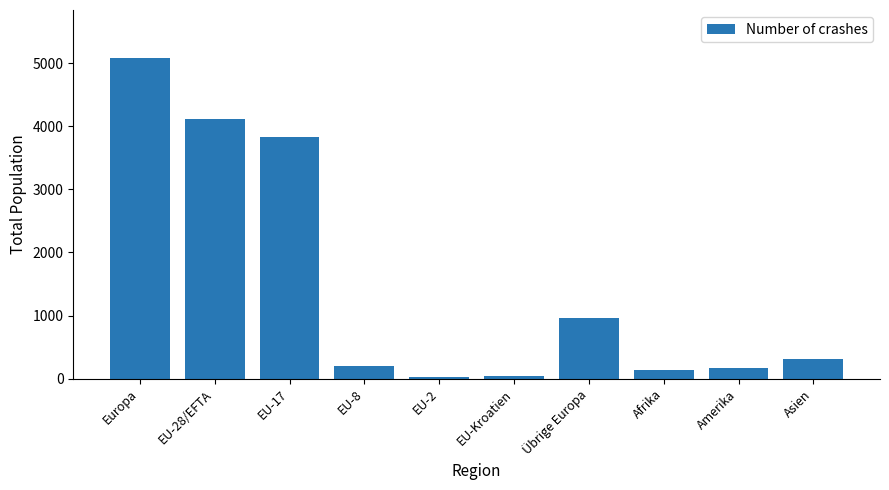

What is the maximum value shown in the chart?

5078